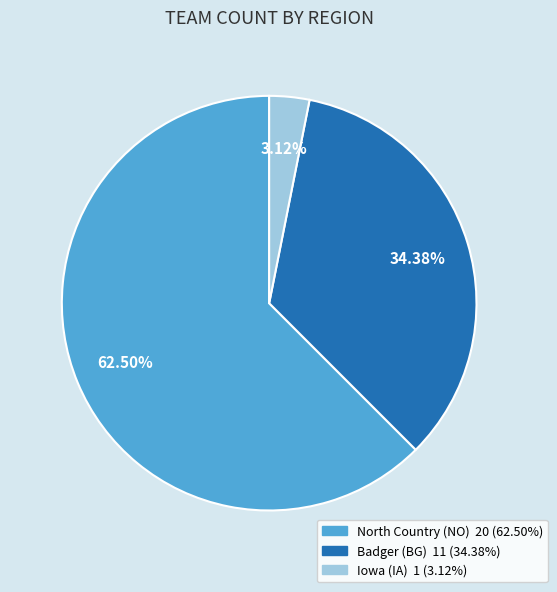

What is the total percentage of North Country (NO) and Iowa (IA)?

65.6%